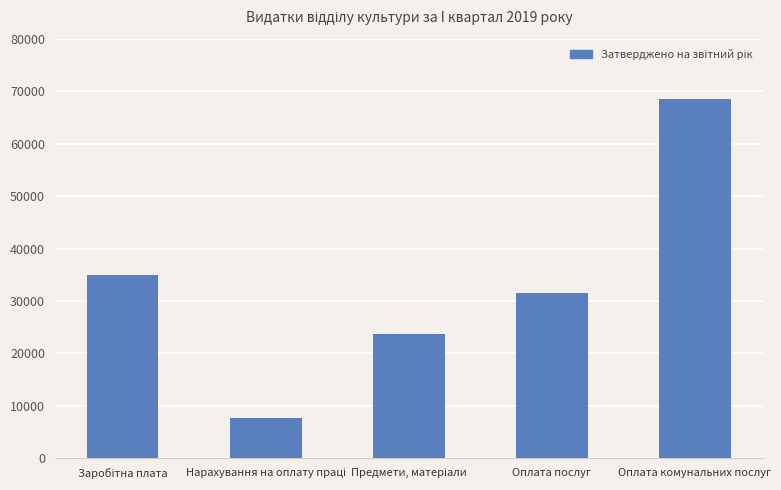

What position from the right is Оплата комунальних послуг?

1